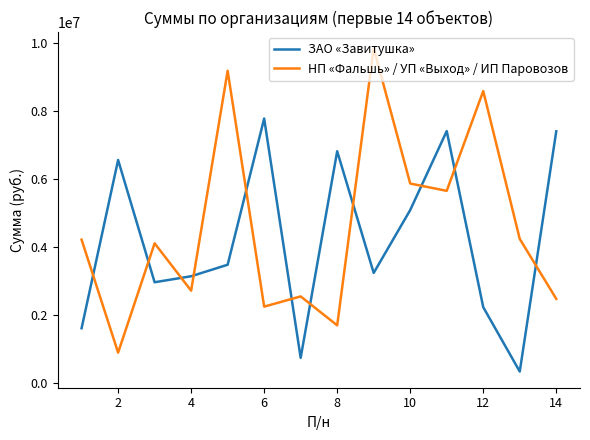

Which series ends up on top after the final intersection of НП «Фальшь» / УП «Выход» / ИП Паровозов and ЗАО «Завитушка»?

ЗАО «Завитушка»